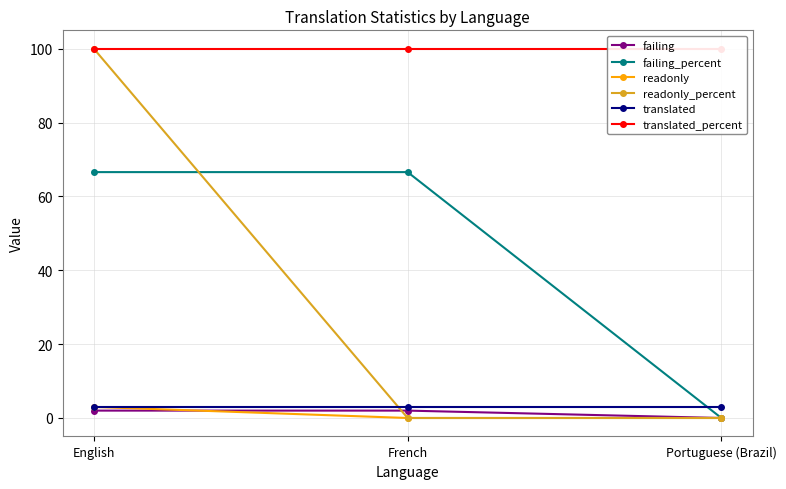

What is the spread (max minus min) of values at Portuguese (Brazil)?

100.0